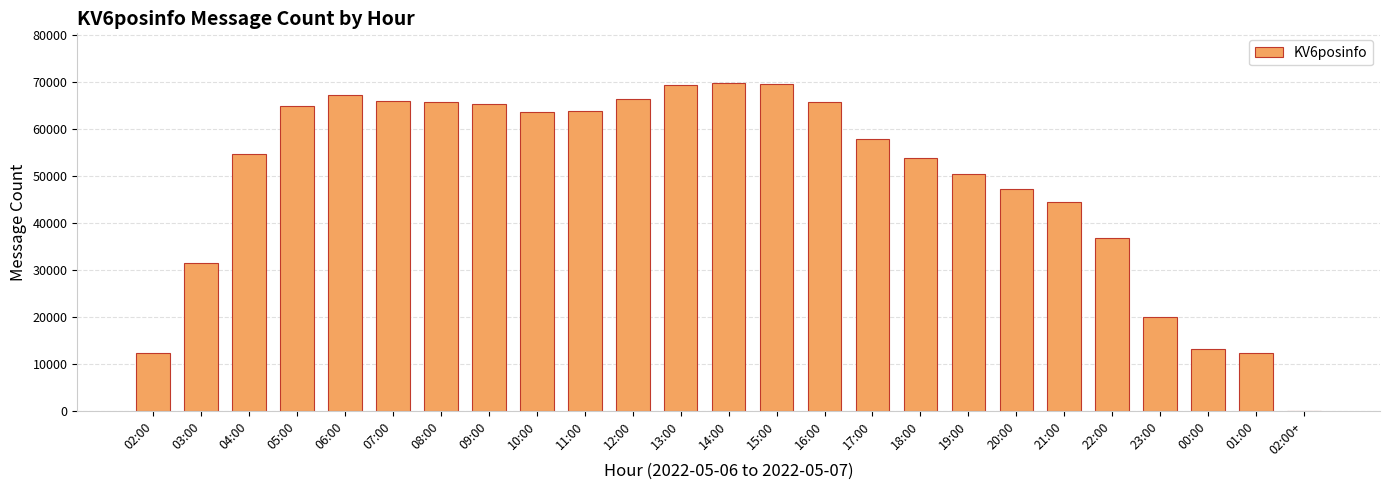

Approximately how many times larger is the value at 17:00 compared to 21:00?

1.3